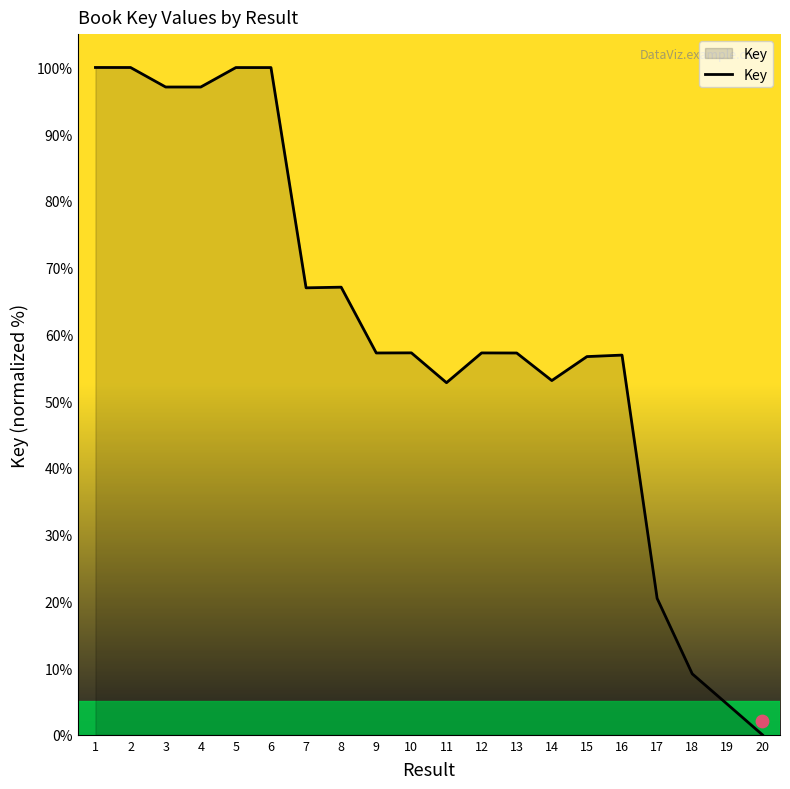

What is the change in value from 7 to 10?

-9.7